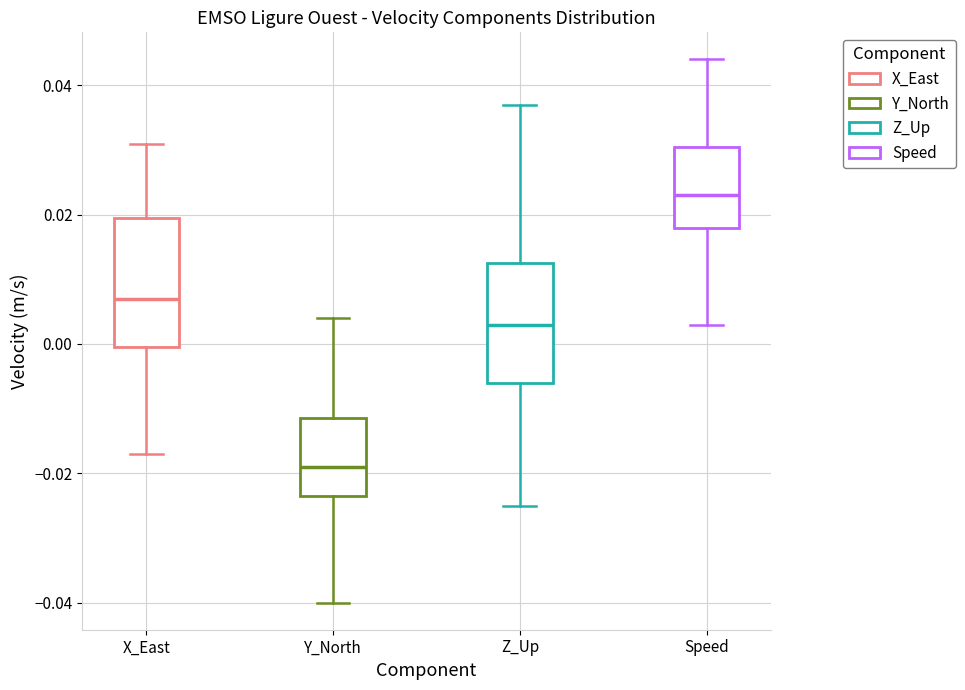

Reading left to right, transcribe this box plot: for each box, give where its median line is, the range the box spans, and where its two whiskers end, as read against the y-axis. The values are not printed on the chart, so give them approximately, as read against the axis.

X_East: median 0.008, box 0.000 to 0.020, whiskers -0.016 to 0.032
Y_North: median -0.018, box -0.024 to -0.012, whiskers -0.040 to 0.004
Z_Up: median 0.004, box -0.006 to 0.012, whiskers -0.024 to 0.038
Speed: median 0.024, box 0.018 to 0.030, whiskers 0.004 to 0.044